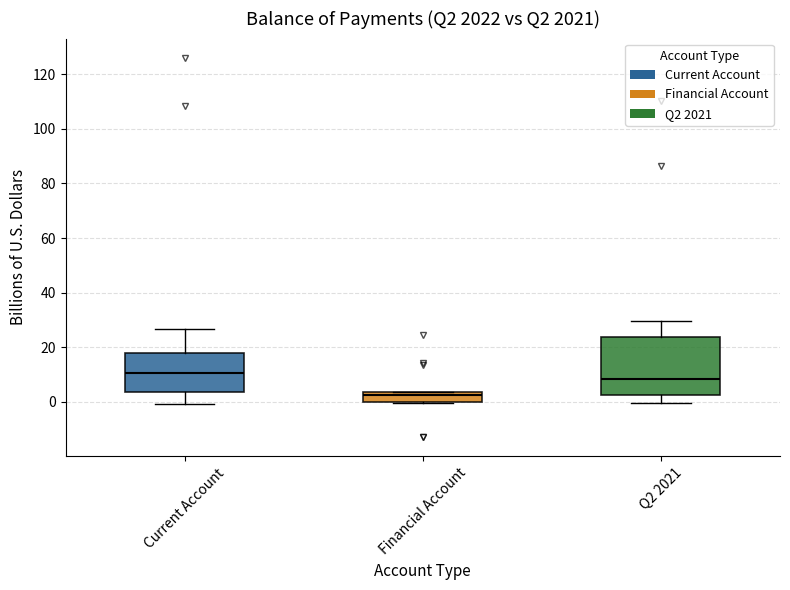

Reading left to right, transcribe this box plot: for each box, give where its median line is, the range the box spans, and where its two whiskers end, as read against the y-axis. The values are not printed on the chart, so give them approximately, as read against the axis.

Current Account: median 10, box 4 to 18, whiskers 0 to 26
Financial Account: median 2, box 0 to 4, whiskers 0 (just below the box's lower edge) to 4
Q2 2021: median 8, box 2 to 24, whiskers 0 to 30